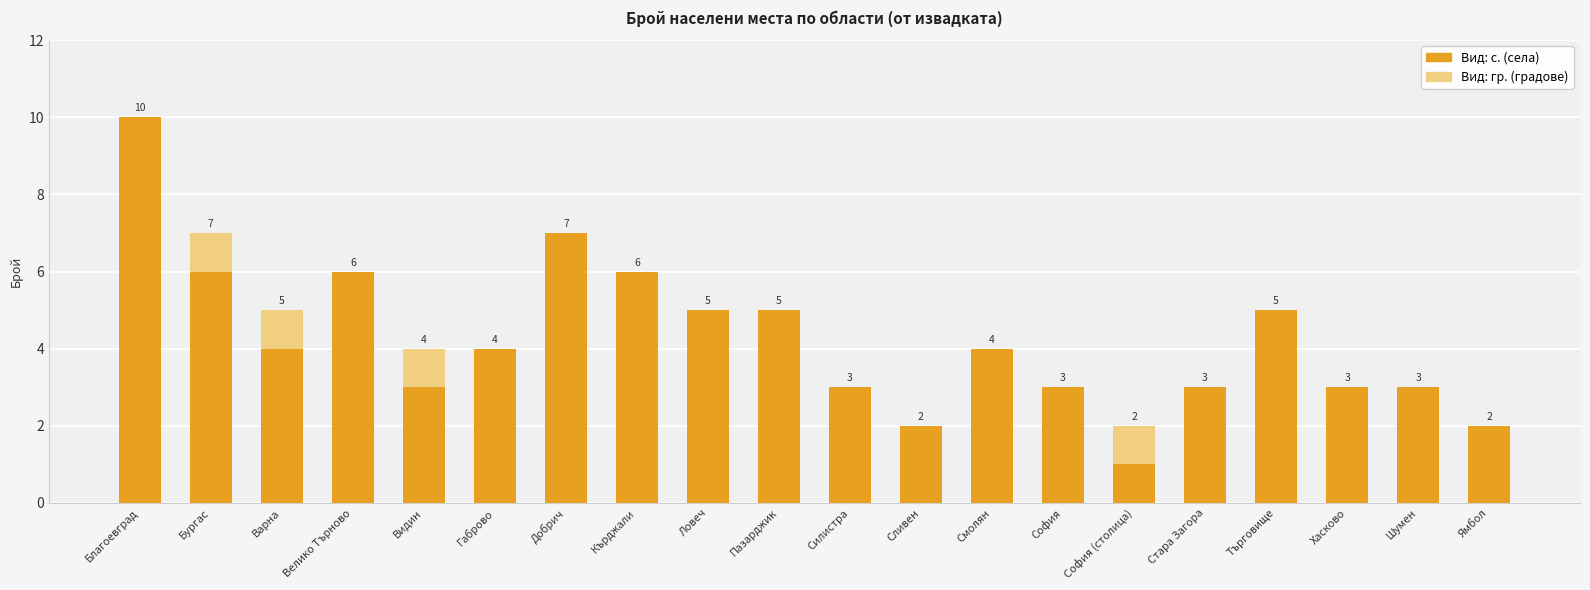

Is it true that Вид: с. (села) equals 7 at Добрич?

True